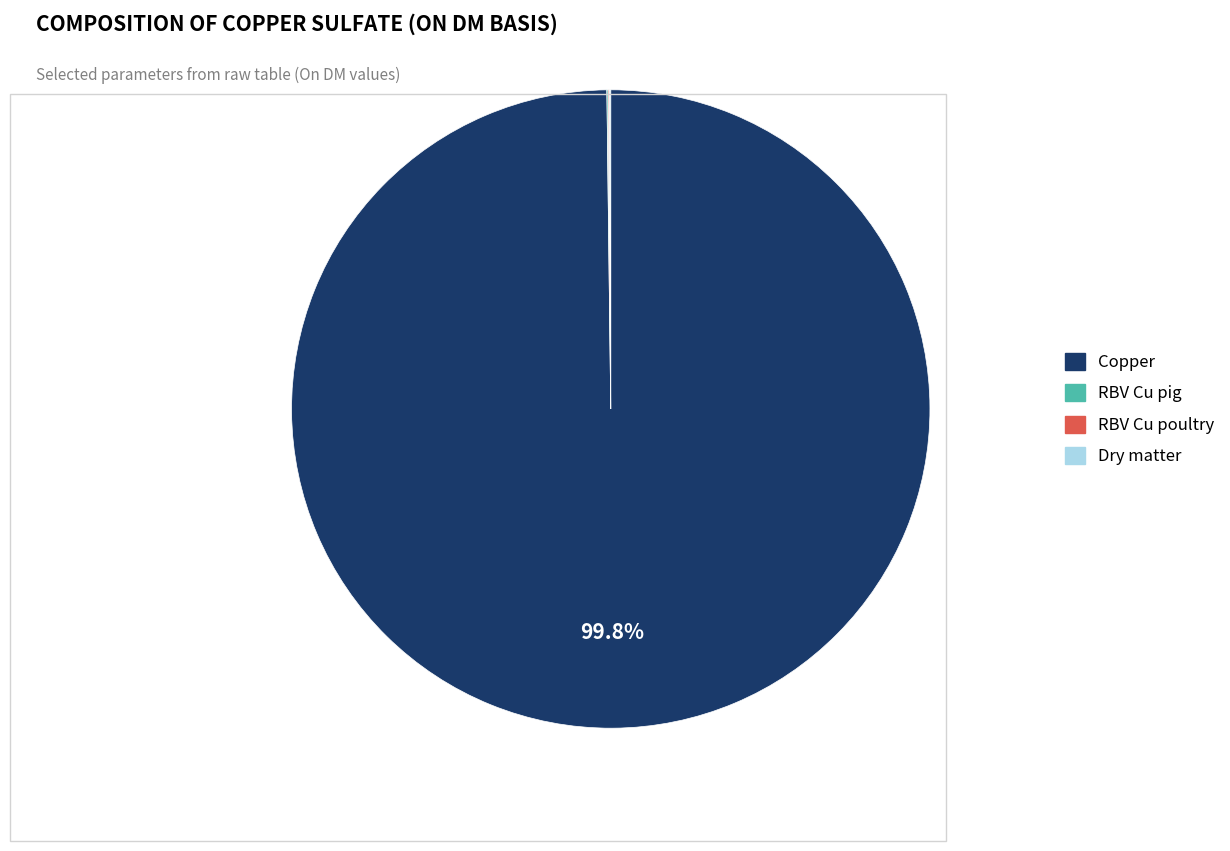

Does Copper account for over 50% of the chart?

Yes